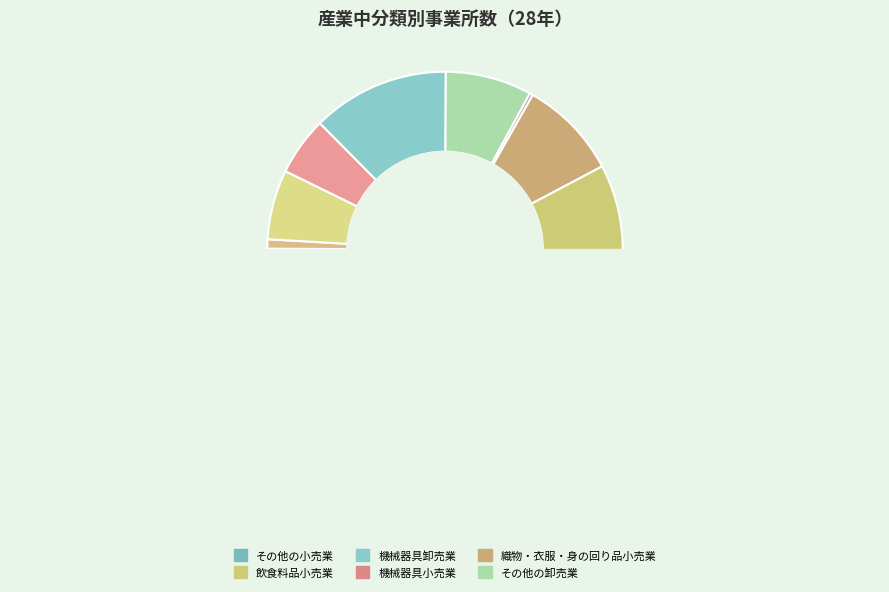

Is there any slice that represents more than half of the pie?

No